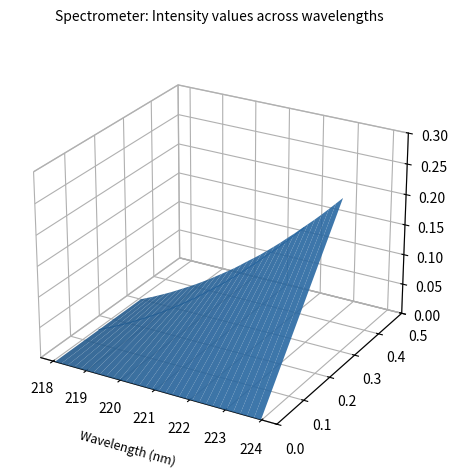

True or false: the data has more than 1 interior local peaks.

False